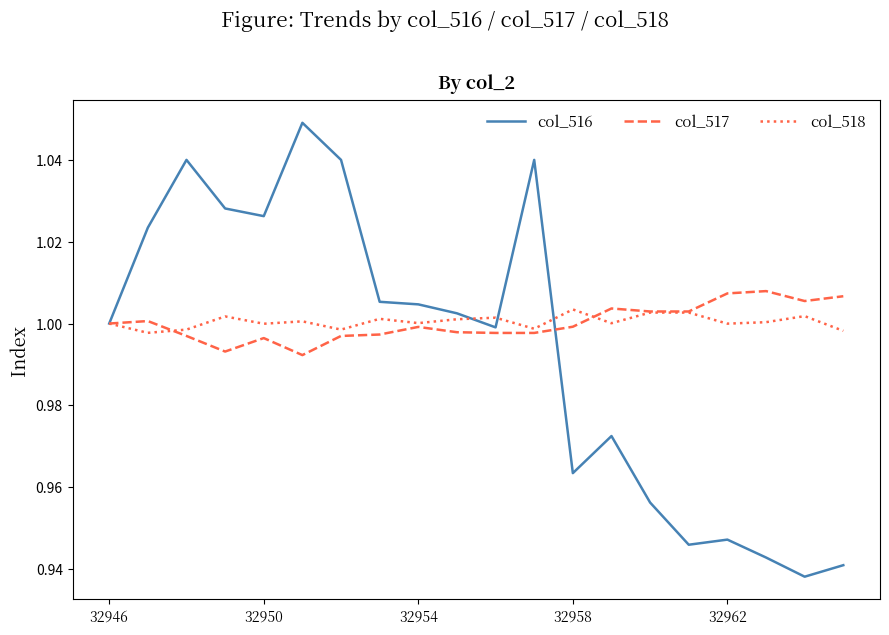

At how many categories does at least one series exceed 1?

19